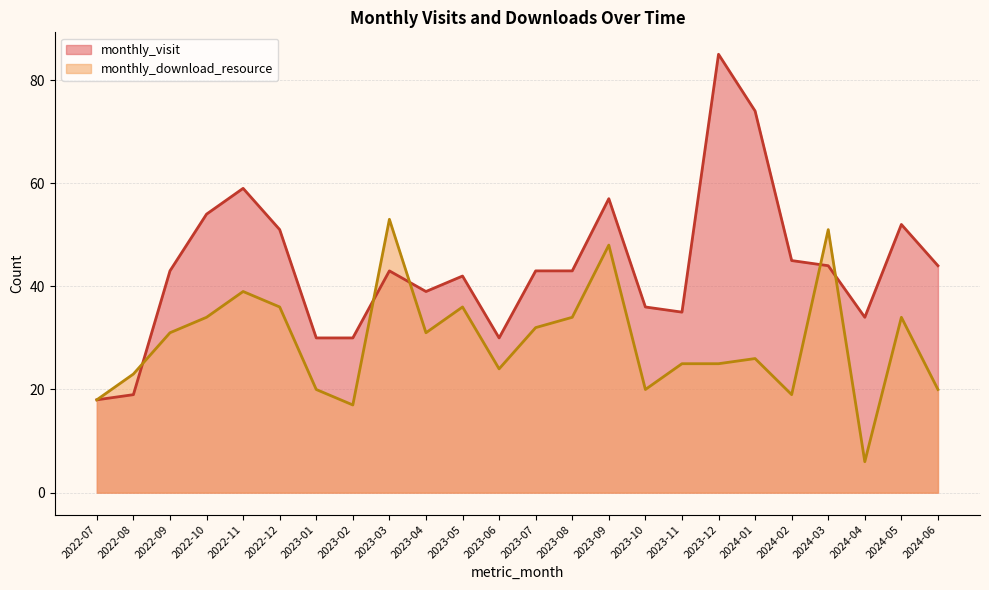

Rank the series by their maximum value, from highest to lowest.

monthly_visit, monthly_download_resource